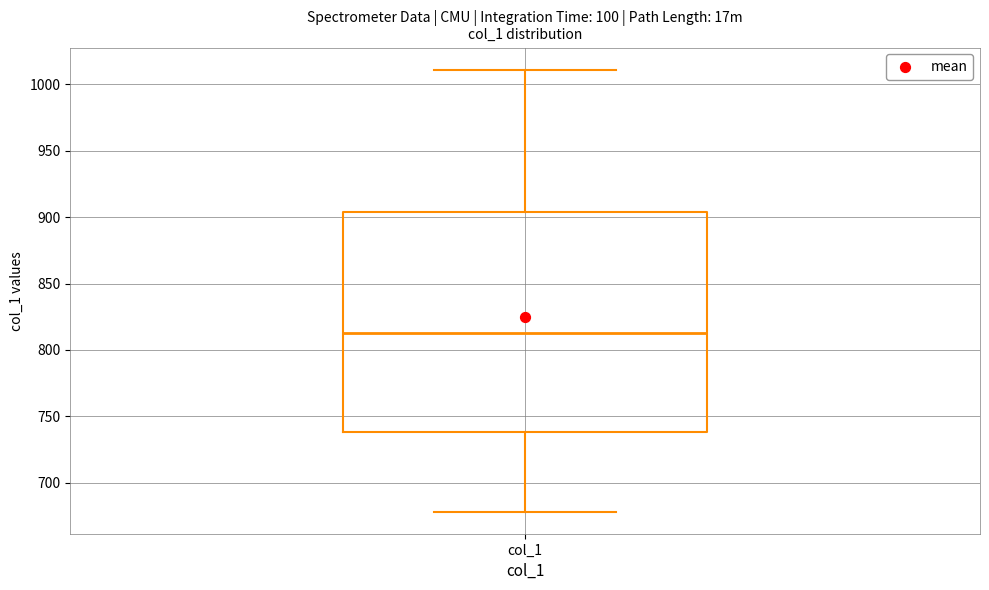

Read this box plot against the y-axis: the position of the median line, the range covered by the box, and the ends of both whiskers. The values are not printed on the chart, so give them approximately, as read against the axis.

median 815, box 740 to 905, whiskers 680 to 1010